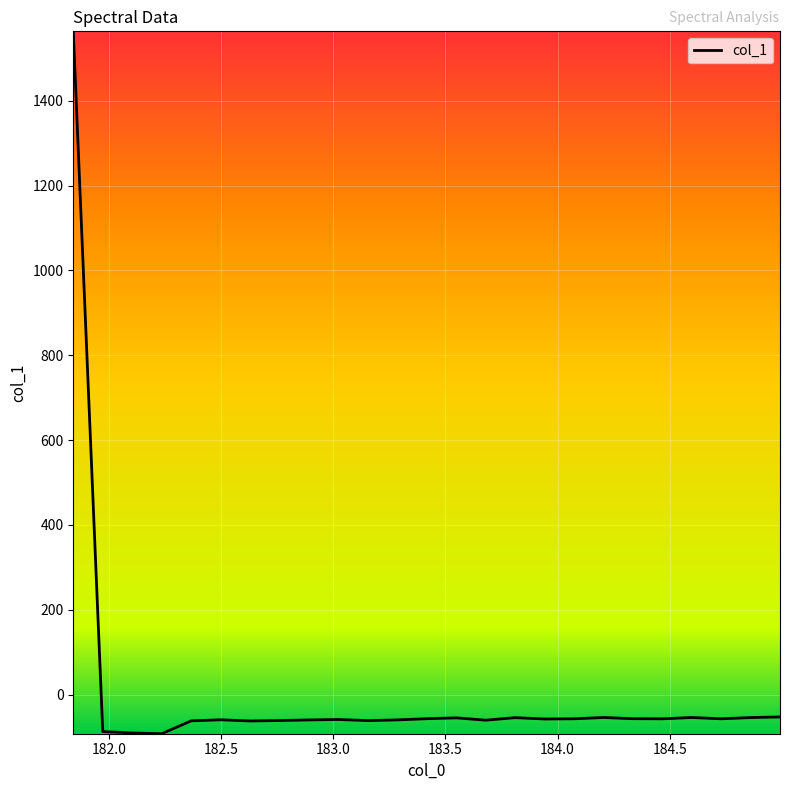

How many positive values are there?

1